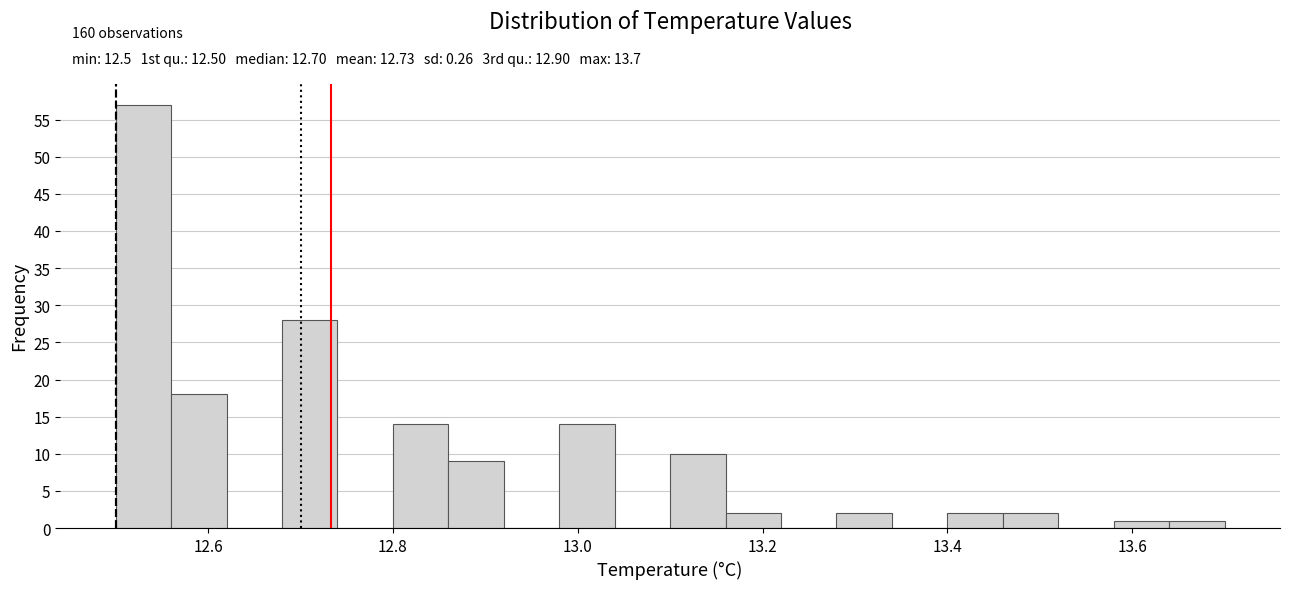

Around what value on the x-axis is the tallest bar? Give the approximate position of its centre, as read against the axis.

12.54